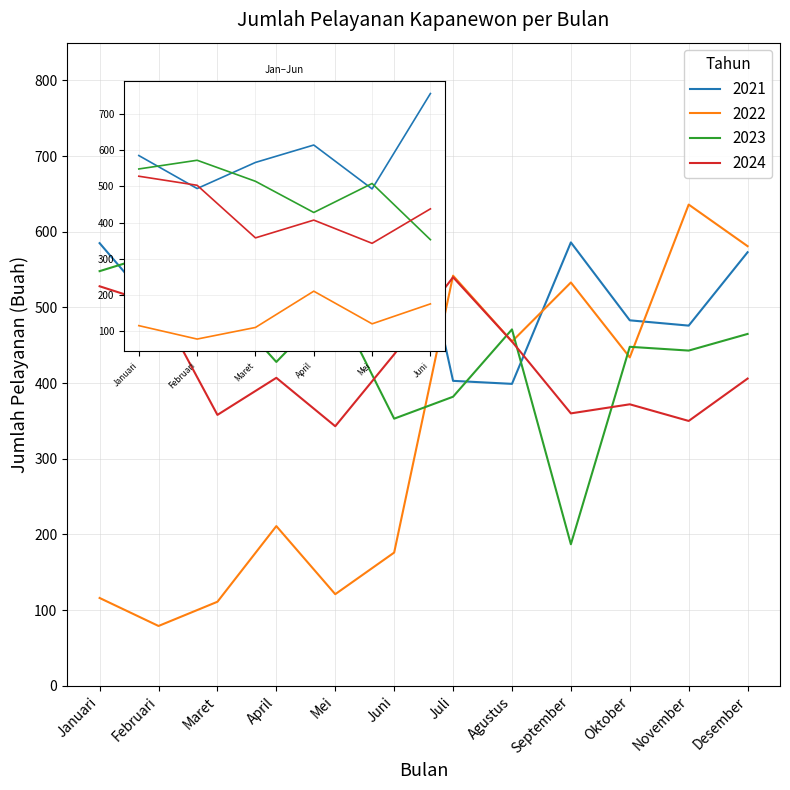

At which label is 2024 closest to 441?

Juni